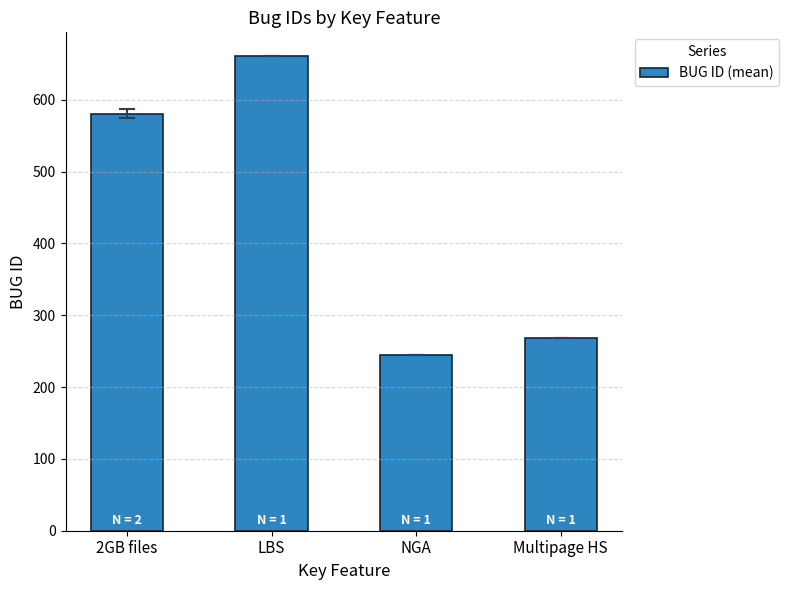

Rank the categories by value from highest to lowest.

LBS, 2GB files, Multipage HS, NGA